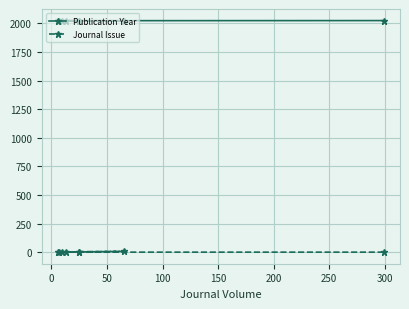

At how many categories does at least one series exceed 1140?

8